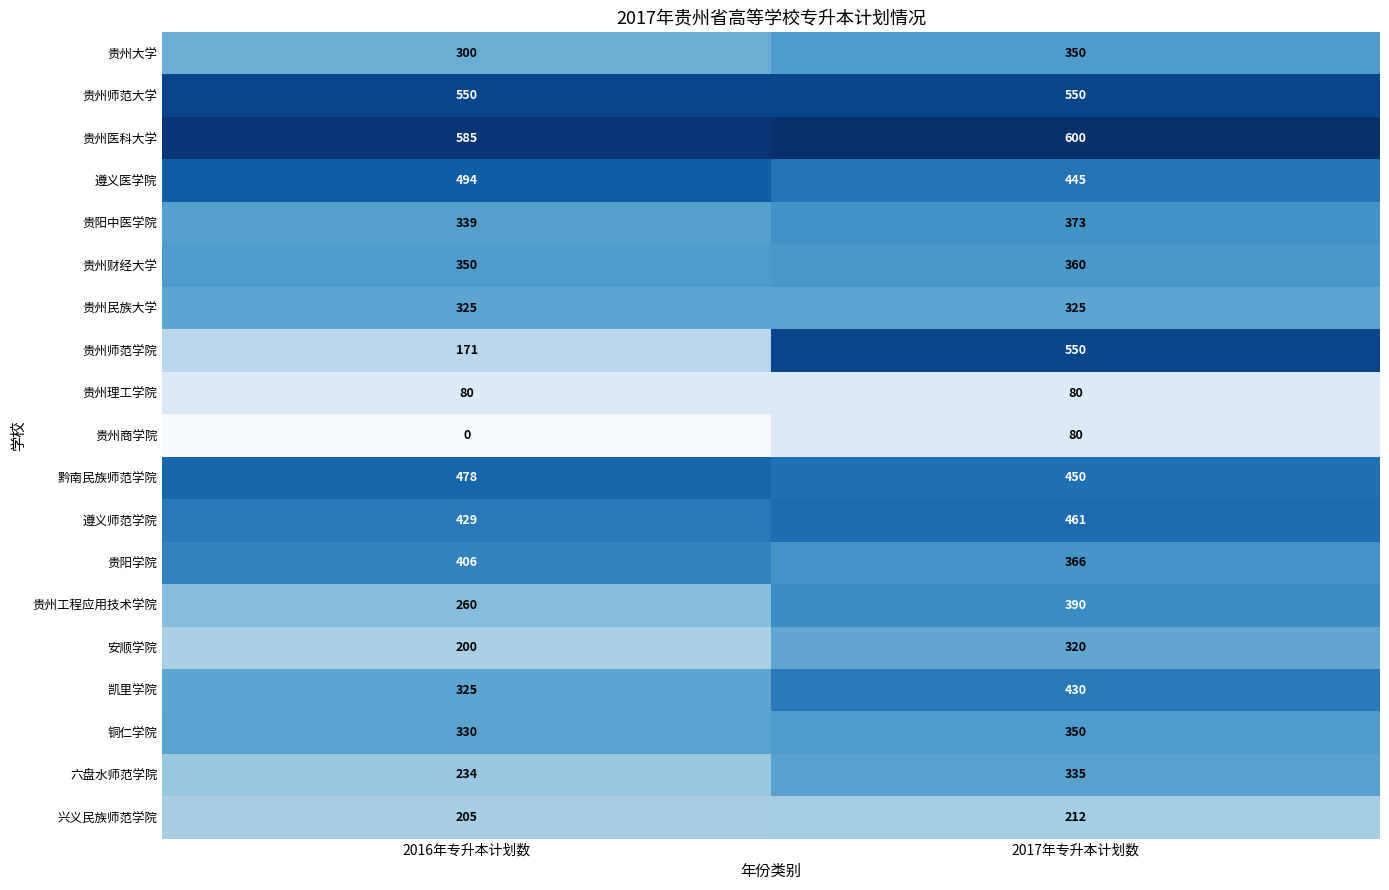

Which series has the widest spread of values?

贵州师范学院